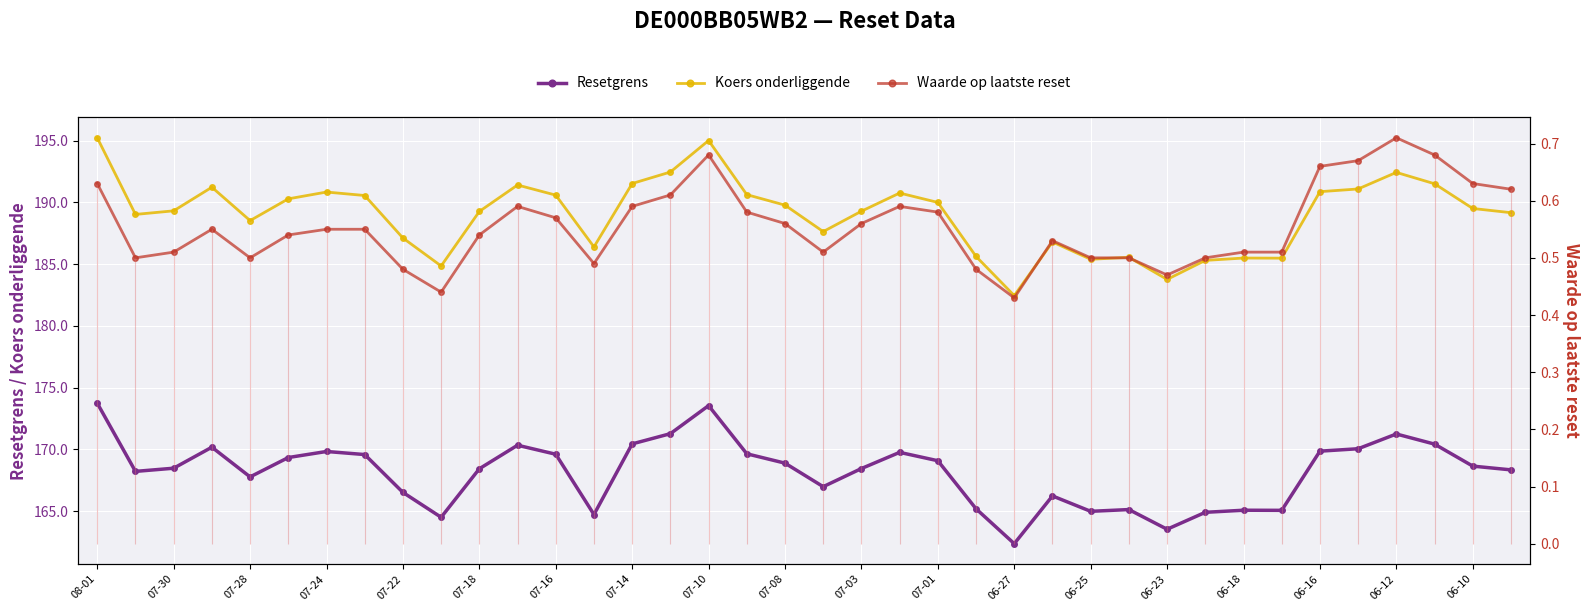

How many data points does each series have?

38